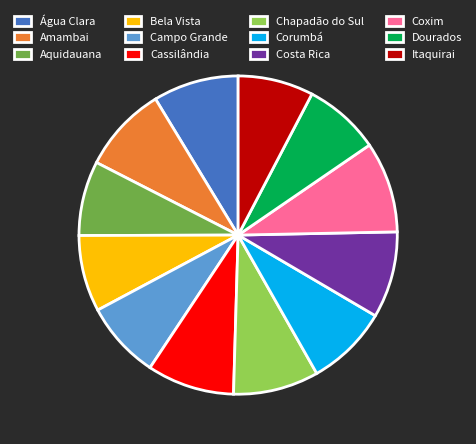

Combined, do Corumbá and Coxim account for over 50%?

No